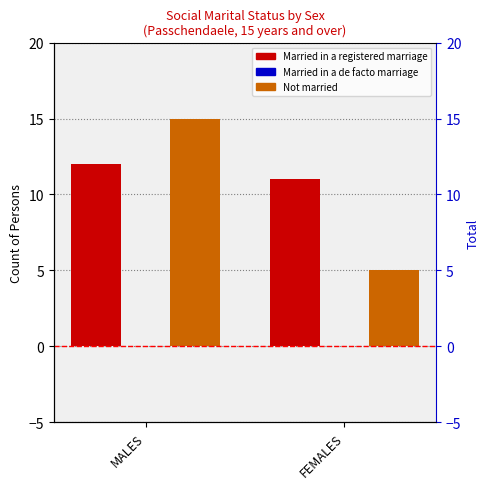

Which series has the largest range (max minus min)?

Not married